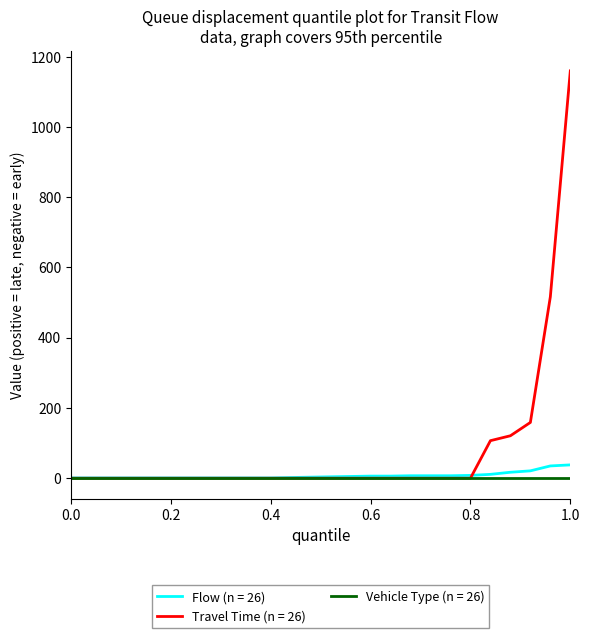

Which series has the largest range (max minus min)?

Travel Time (n = 26)